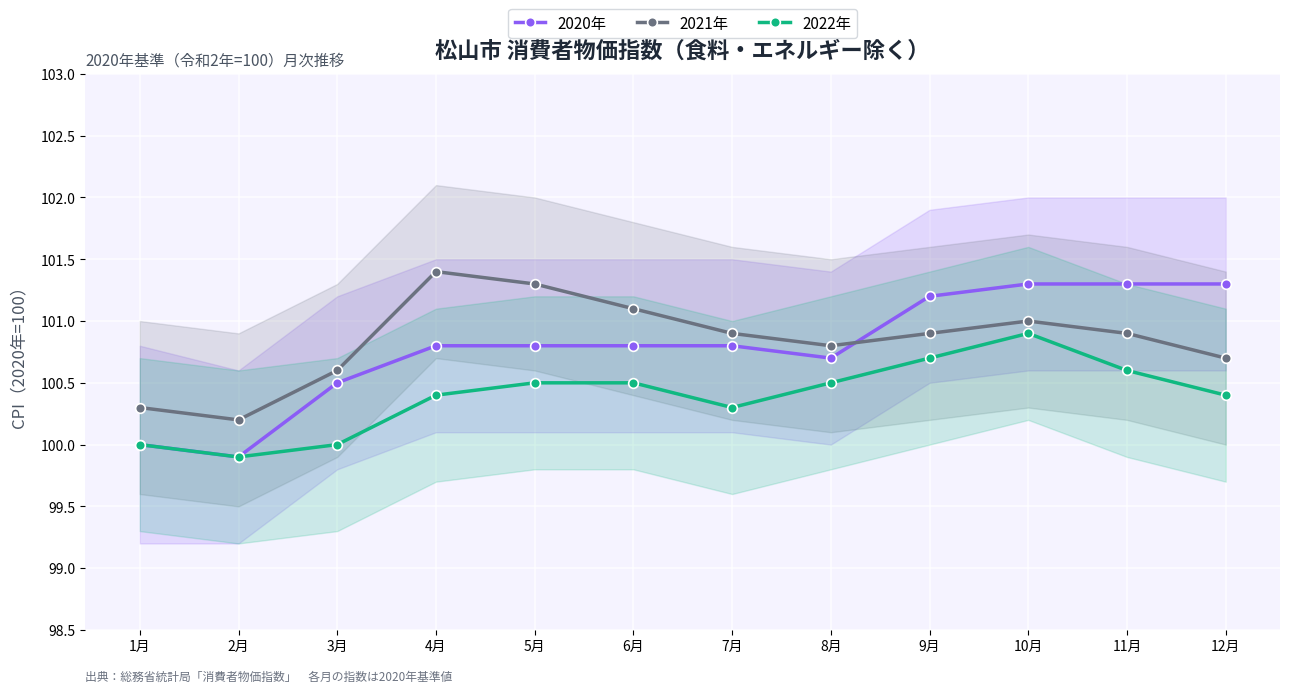

List the series in order of their peak value, lowest first.

2022年, 2020年, 2021年